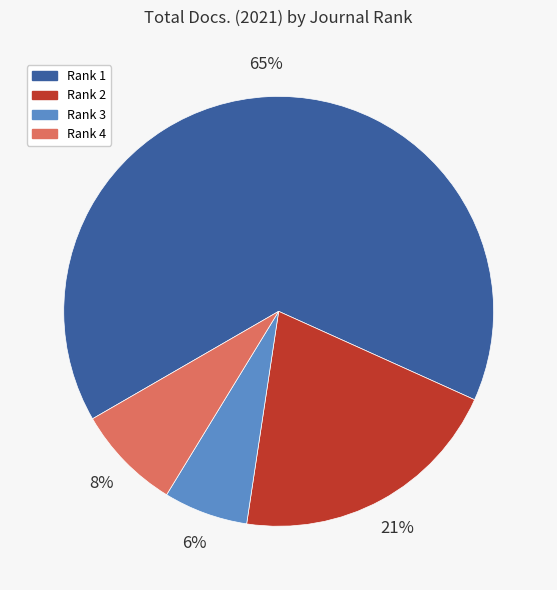

Combined, do Rank 1 and Rank 4 account for over 50%?

Yes